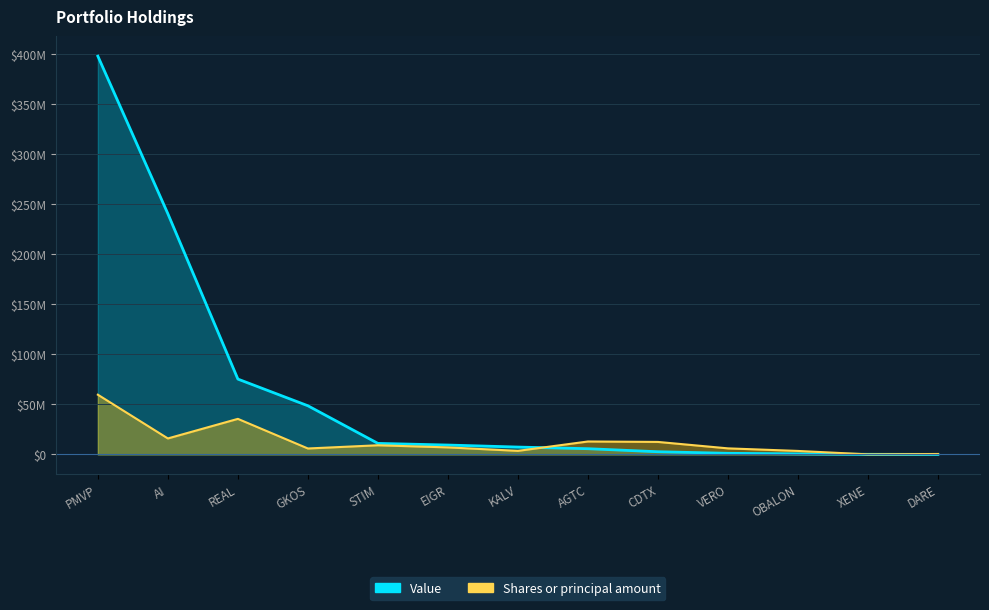

How many categories are shown in the chart?

13